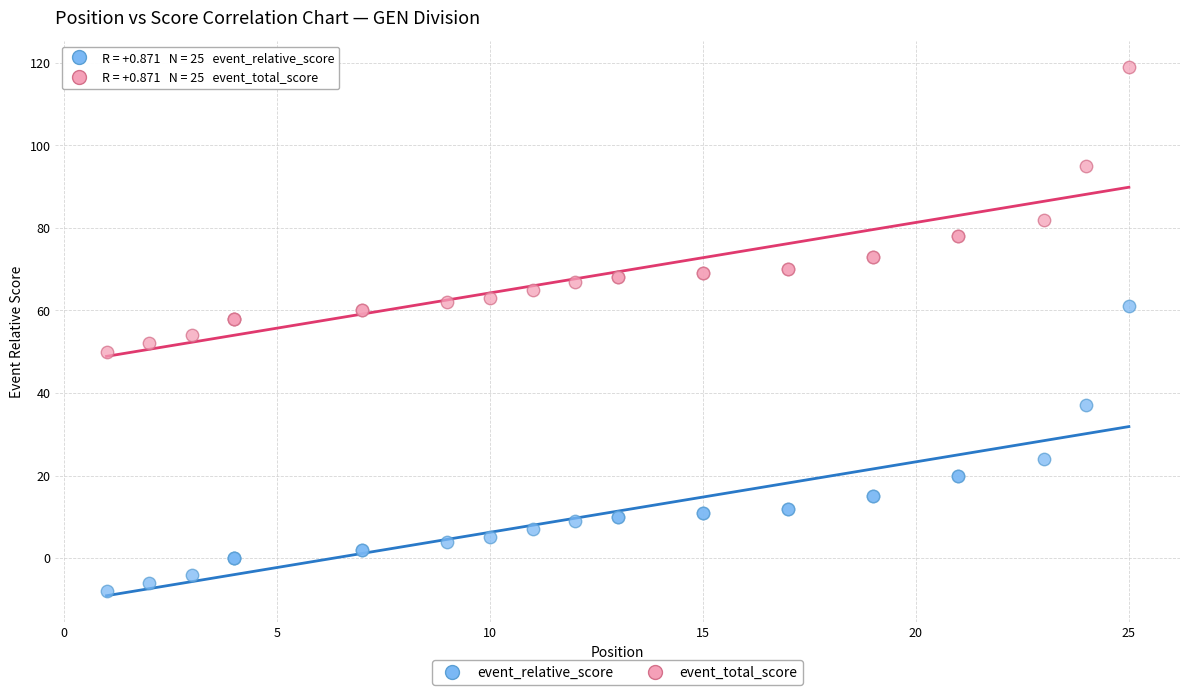

In the event_total_score series, what Y value is closest to 84?

82